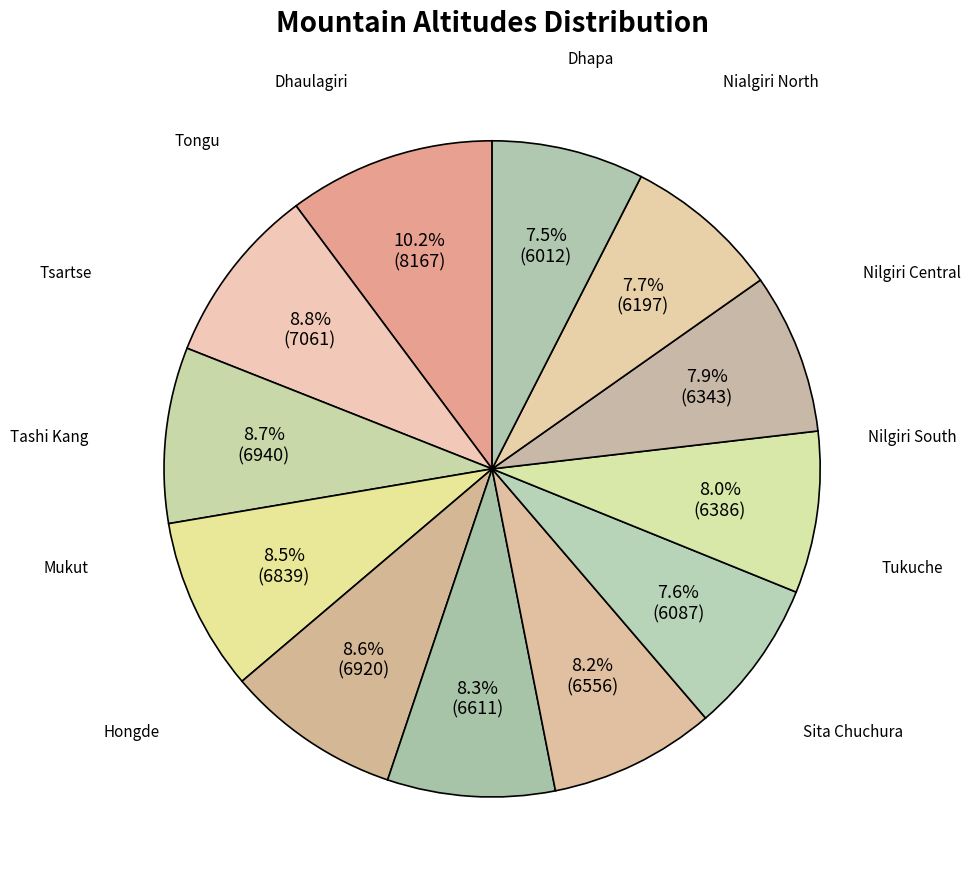

Which slice is the smallest?

Dhapa